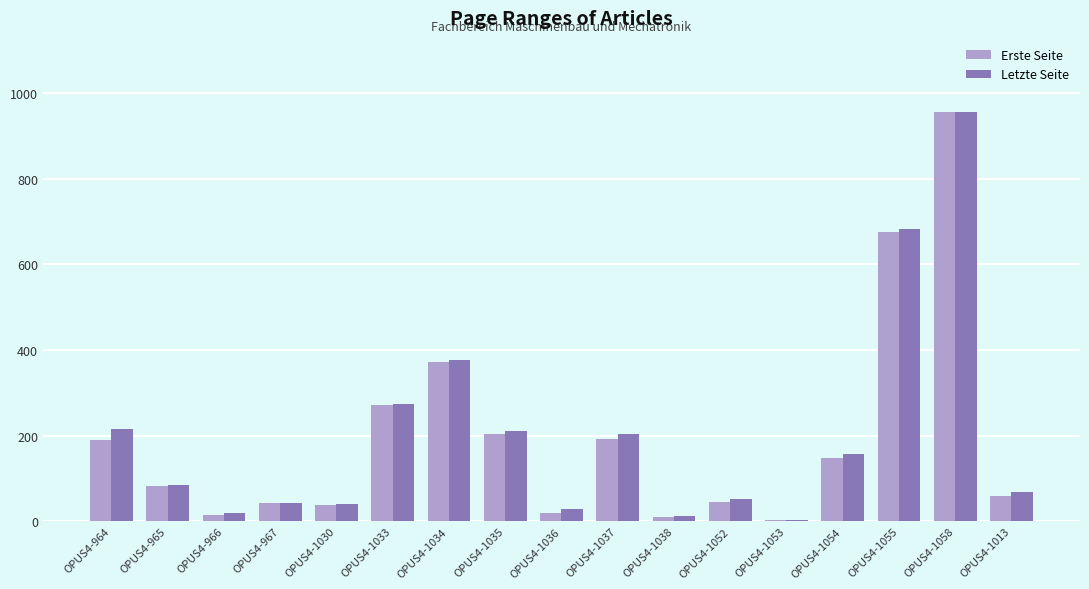

At which category is the sum across all series the highest?

OPUS4-1058